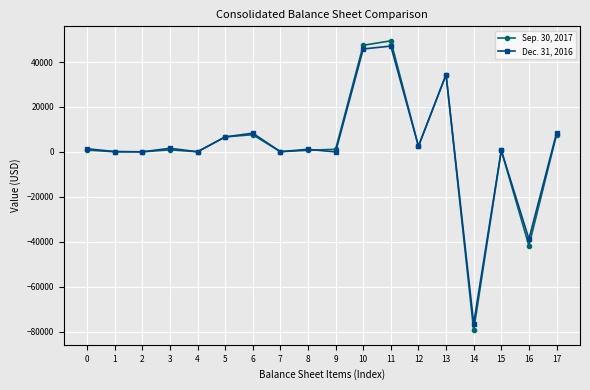

Where is Dec. 31, 2016 nearest to the value -14636?

9